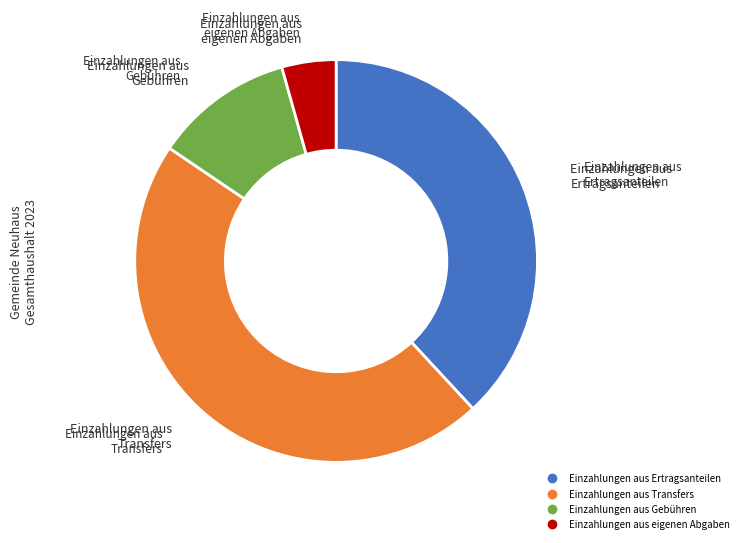

Is there a majority slice in this chart?

No